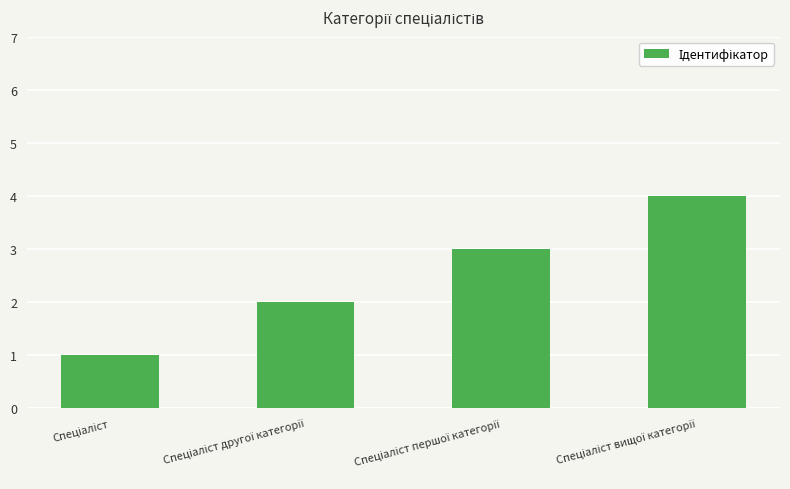

What is the maximum value shown in the chart?

4